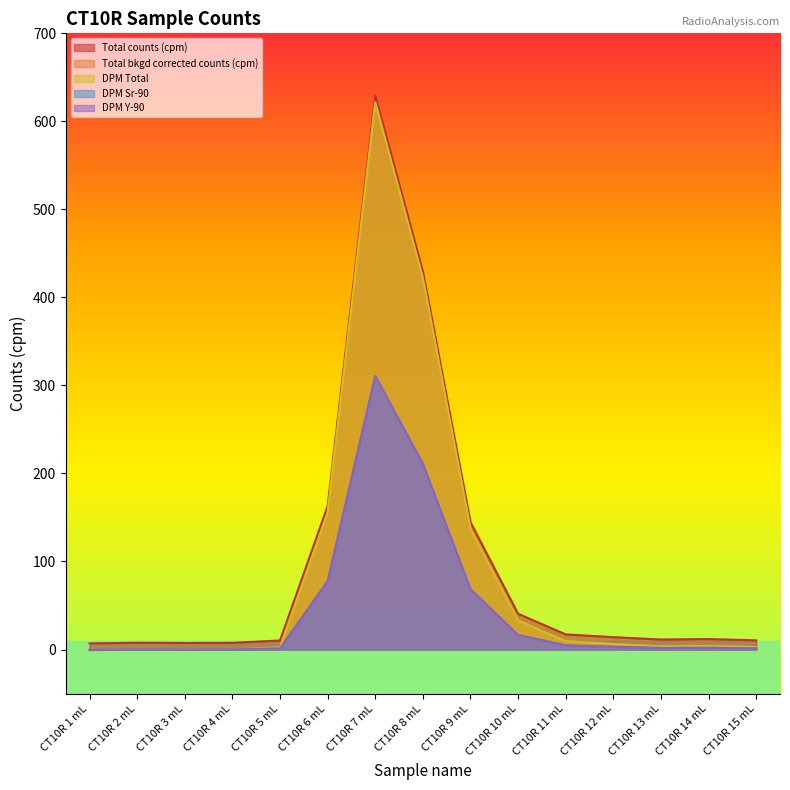

Reading right to left, what are all the values shown in this chart?

Total counts (cpm): 10.4	11.9	11.4	14.1	17.2	40.6	144.6	429.5	629.1	163.1	10.3	7.6	7.4	7.7	7.0
Total bkgd corrected counts (cpm): 2.6	4.1	3.5	6.2	9.3	32.8	136.8	421.7	621.3	155.2	2.5	-0.2	-0.4	-0.1	-0.8
DPM Total: 2.6	4.1	3.5	6.2	9.3	32.8	136.8	421.7	621.3	155.2	2.5	-0.2	-0.4	-0.1	-0.8
DPM Sr-90: 1.3	2.0	1.8	3.1	4.7	16.4	68.4	210.9	310.7	77.6	1.2	-0.1	-0.2	-0.0	-0.4
DPM Y-90: 1.3	2.0	1.8	3.1	4.7	16.4	68.4	210.9	310.7	77.6	1.2	-0.1	-0.2	-0.0	-0.4